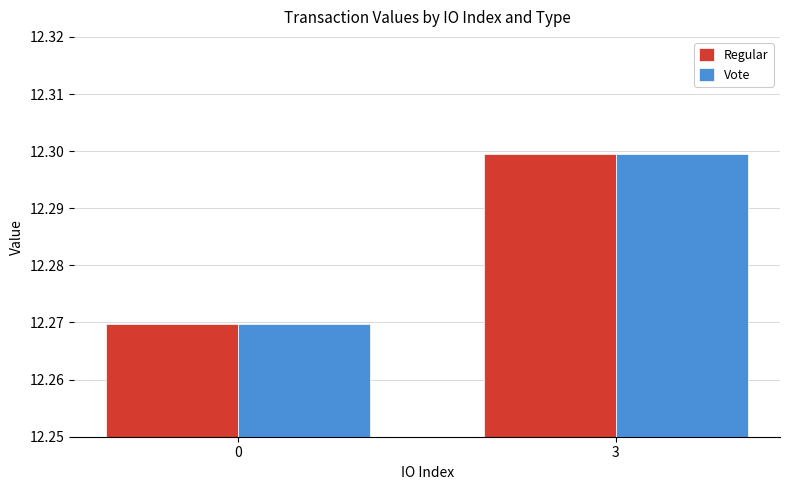

Rank the categories by Vote value from highest to lowest.

3, 0